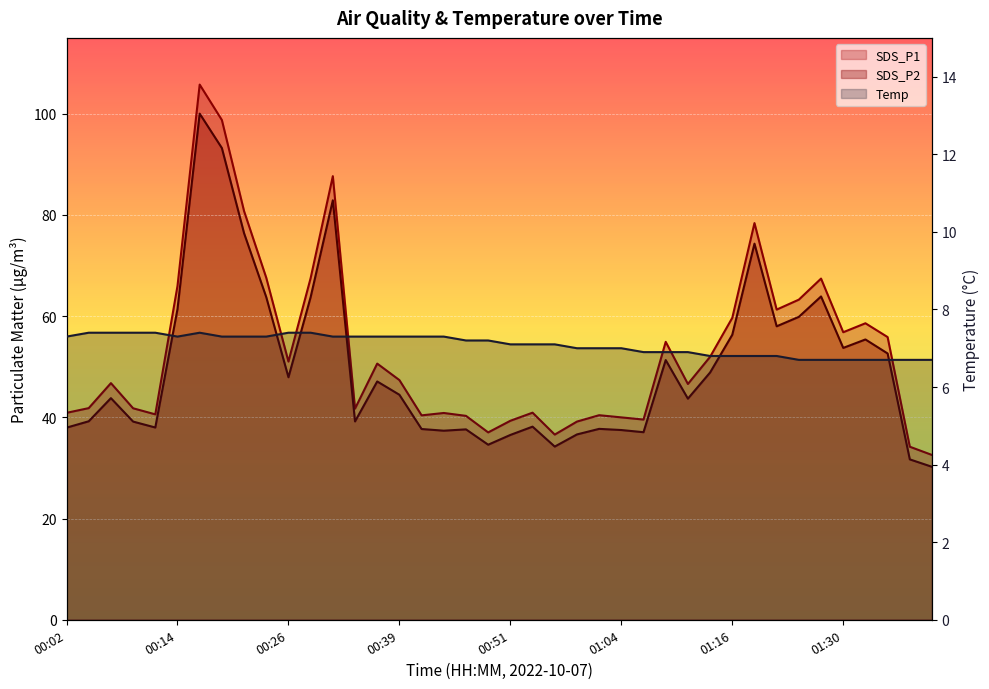

What is the sum of the SDS_P2 values at 01:06 and 00:54?

75.2